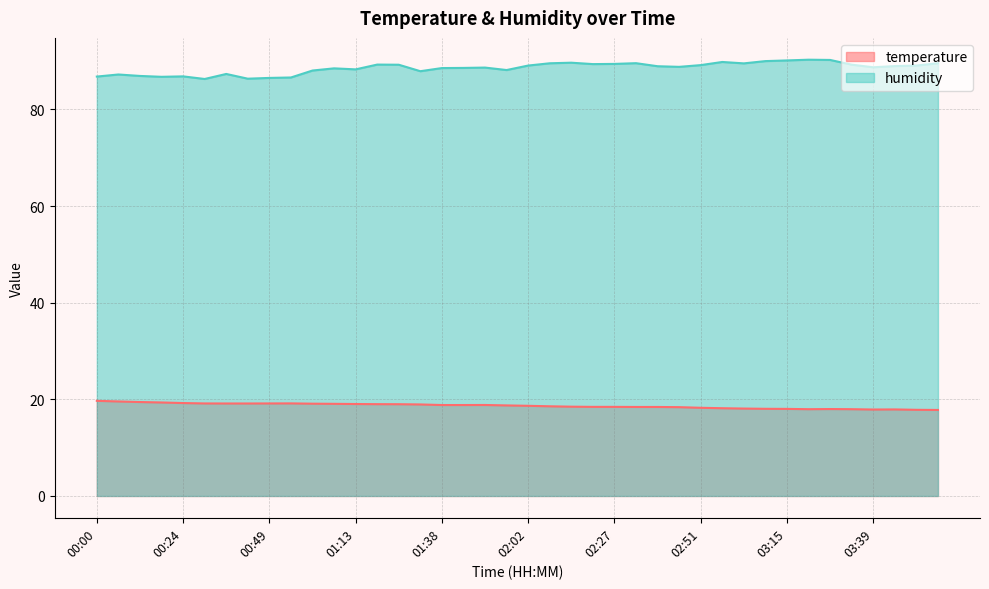

What are all the series names shown in the legend?

temperature, humidity